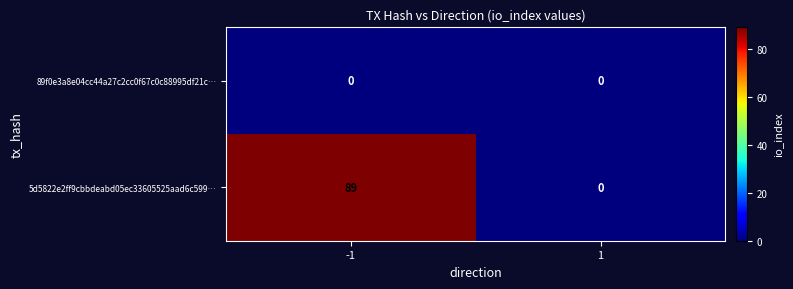

Which series changed the most between -1 and 1?

5d5822e2ff9cbbdeabd05ec33605525aad6c599…